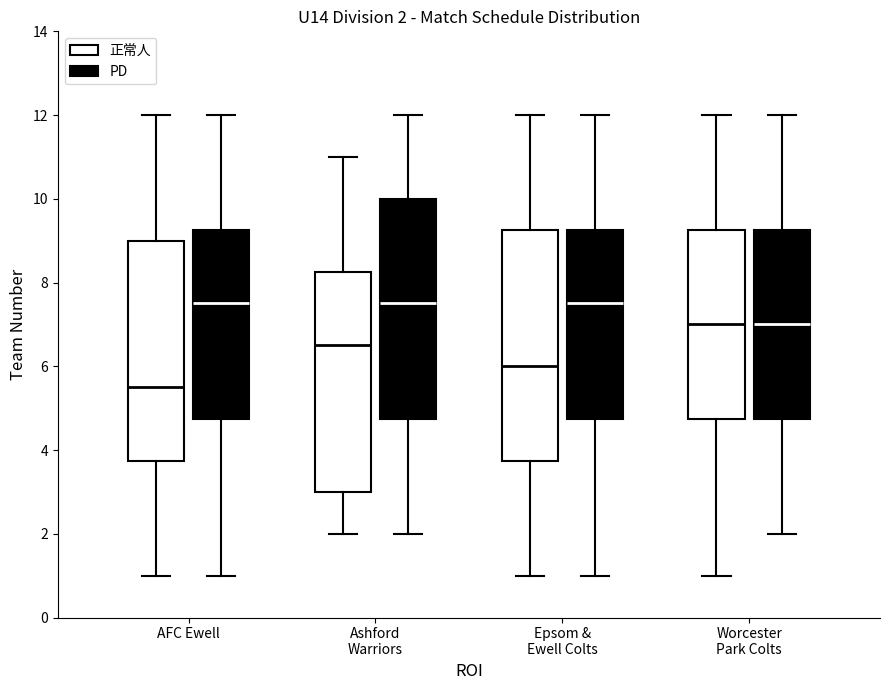

Comparing the boxes themselves (not the whiskers), which one is the tallest?

Epsom & Ewell Colts (正常人)